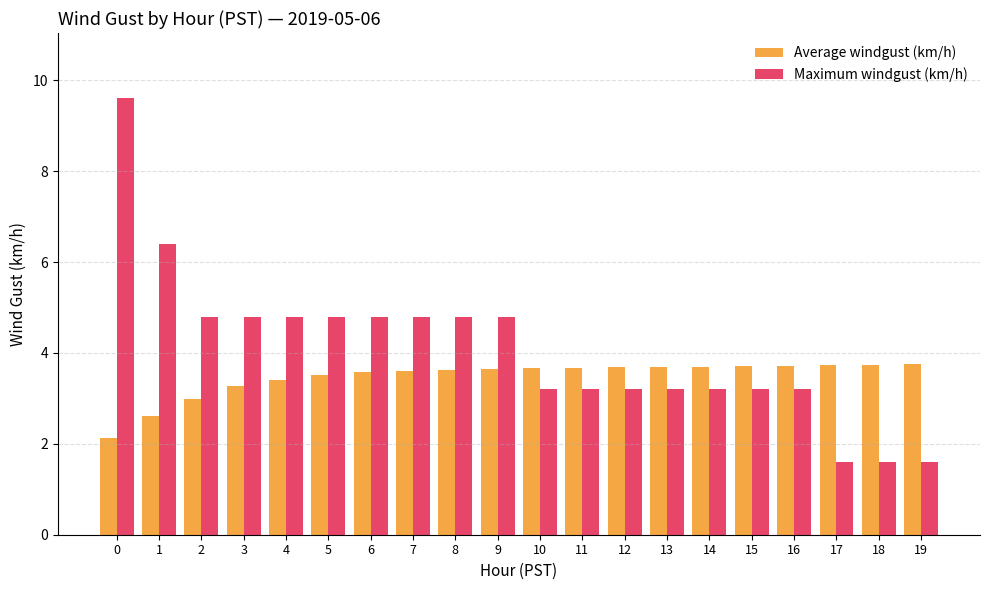

The value of Maximum windgust (km/h) at 13 is 2.0. True or false?

False